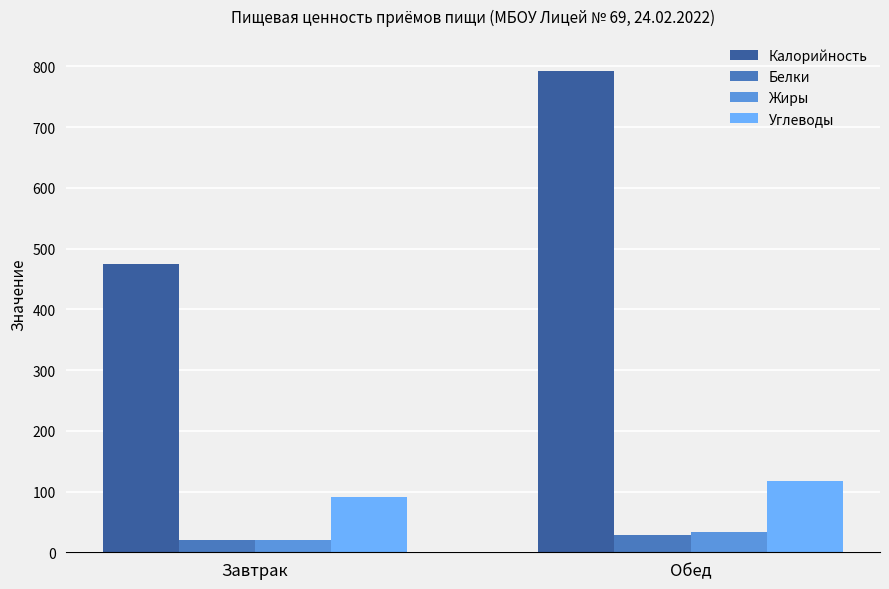

What is the label of the 1st bar from the left?

Завтрак